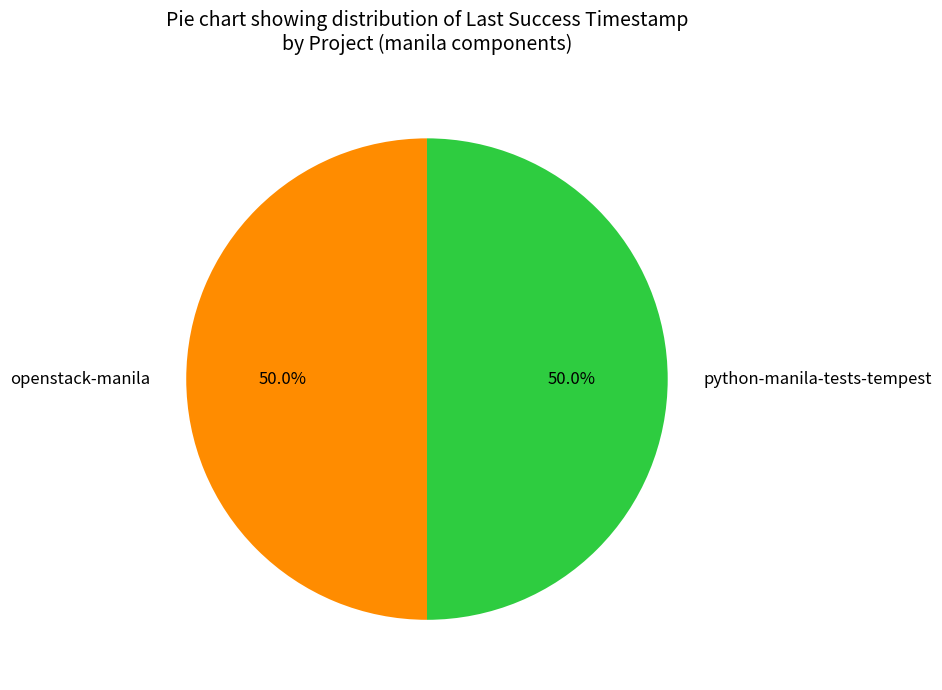

To the nearest percent, what is the combined percentage of openstack-manila and python-manila-tests-tempest?

100%